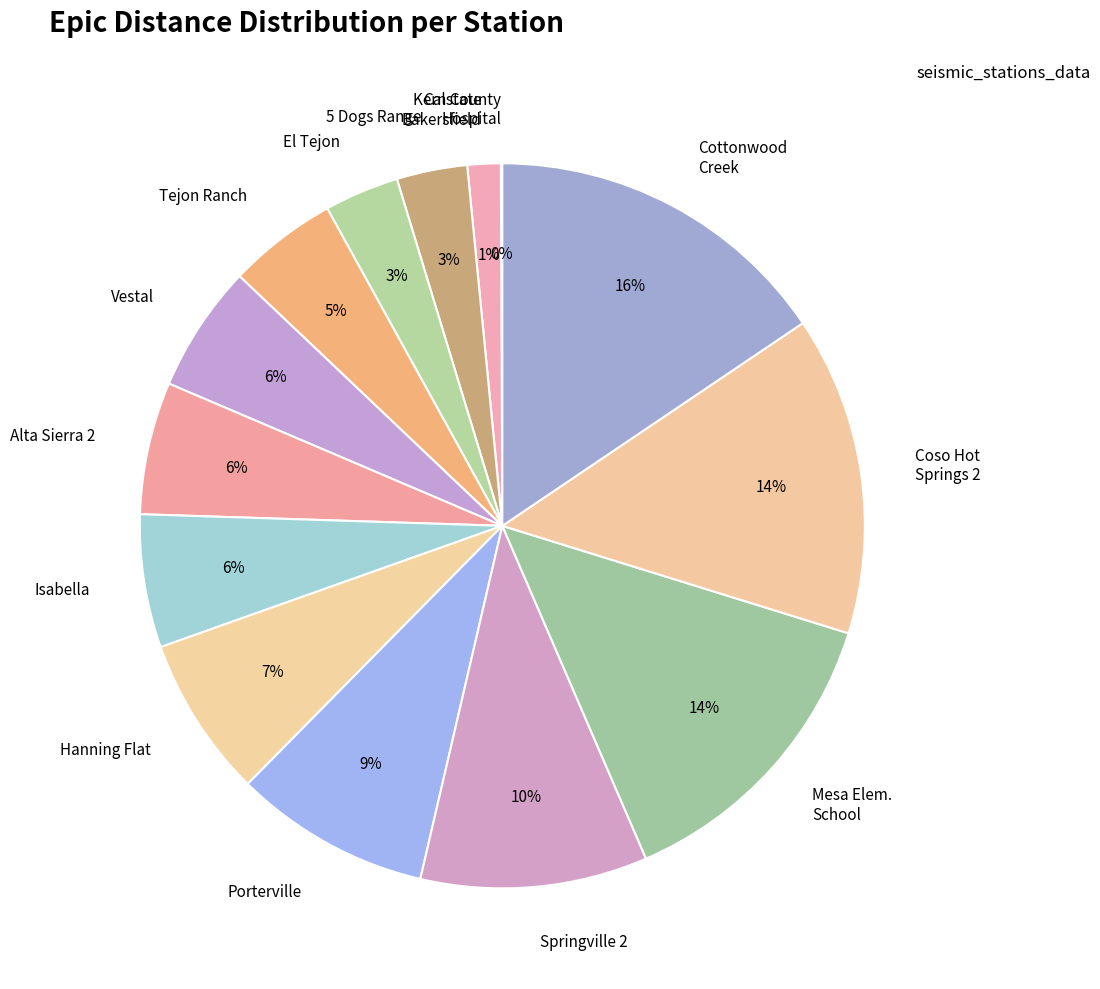

Does Cottonwood Creek represent more than half of the total?

No